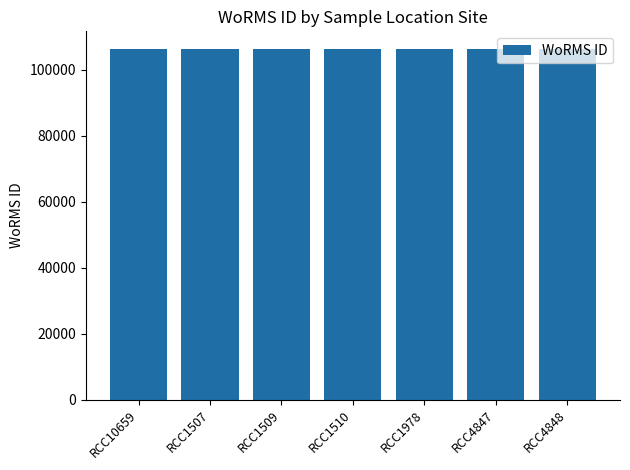

How many bars are there in total?

7